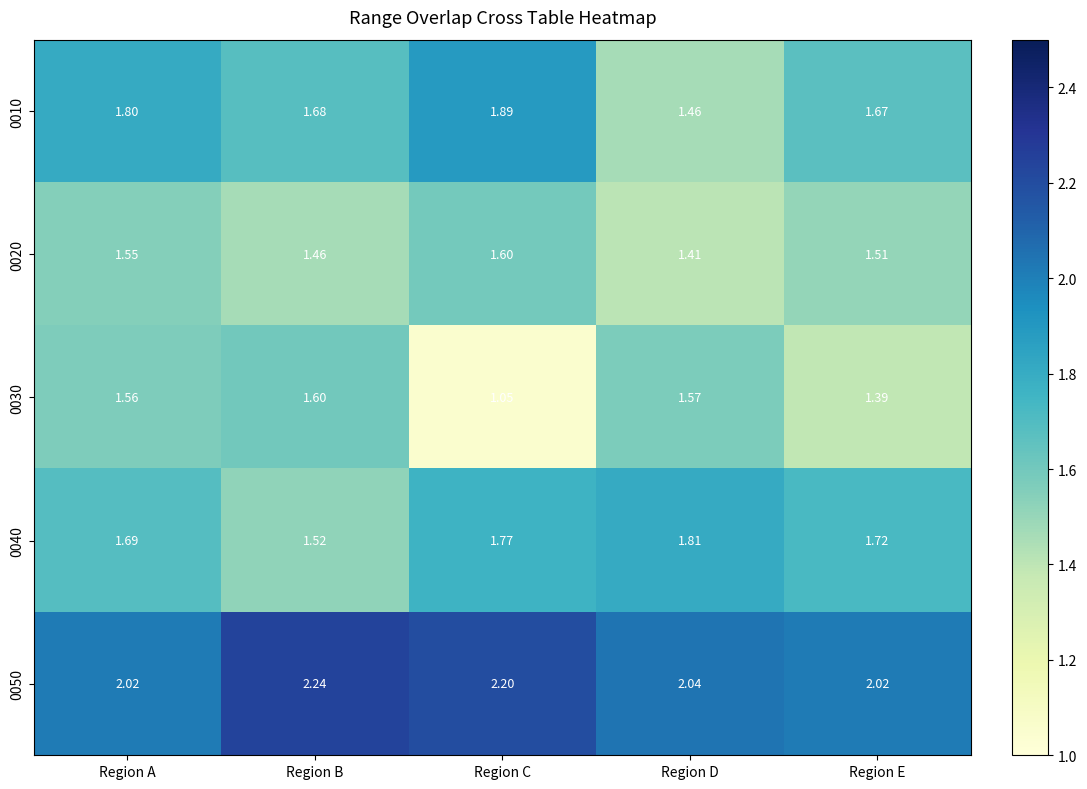

At which category does the chart reach its minimum across all series?

Region C